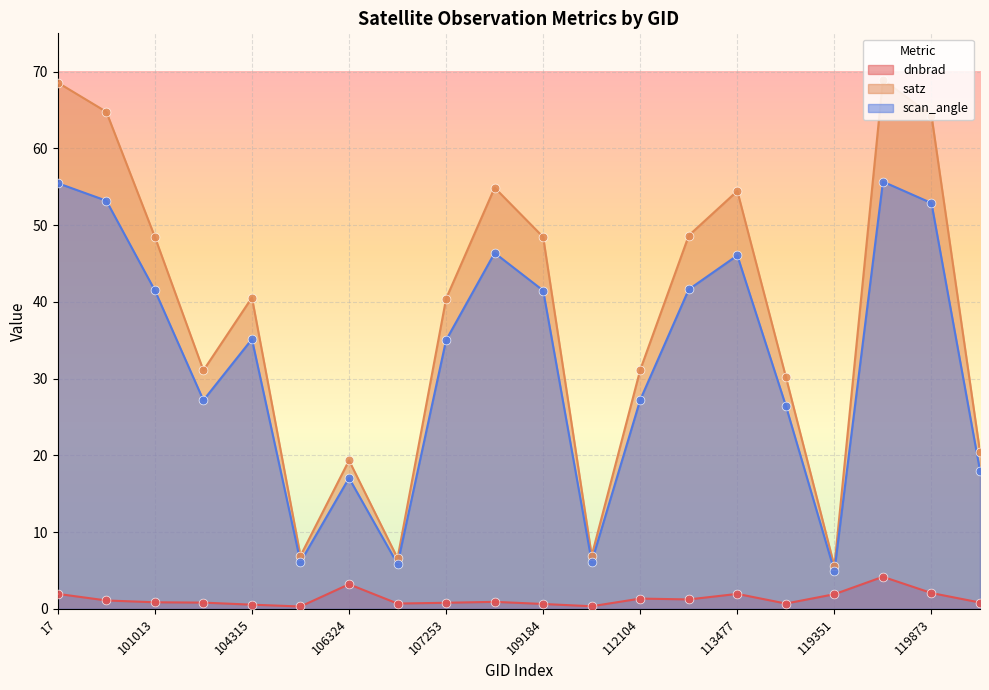

At which category is the sum across all series the highest?

3797